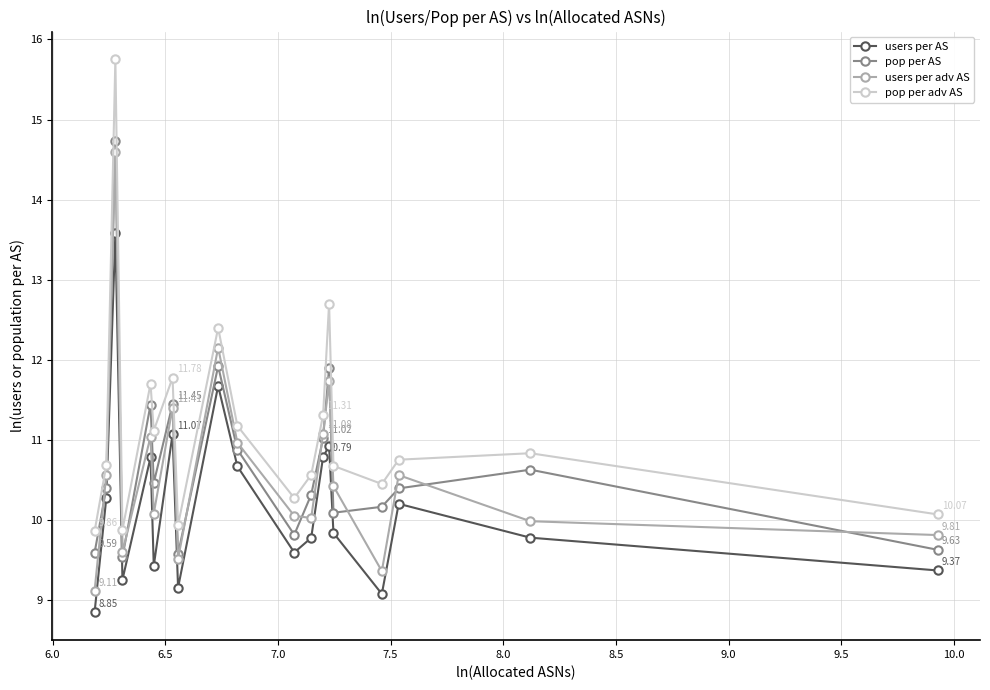

True or false: pop per adv AS and users per adv AS intersect in this chart.

False